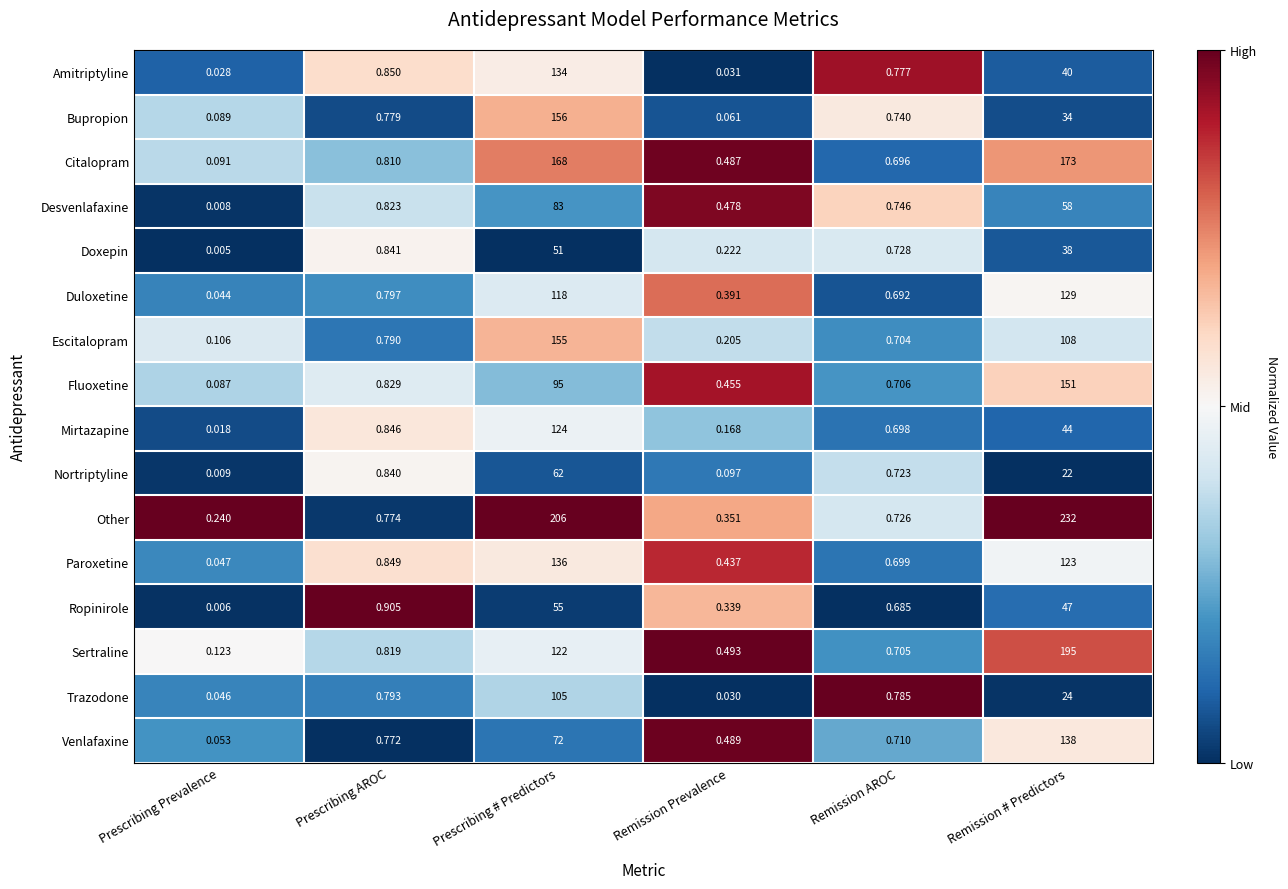

Where is Desvenlafaxine nearest to the value 41?

Remission # Predictors